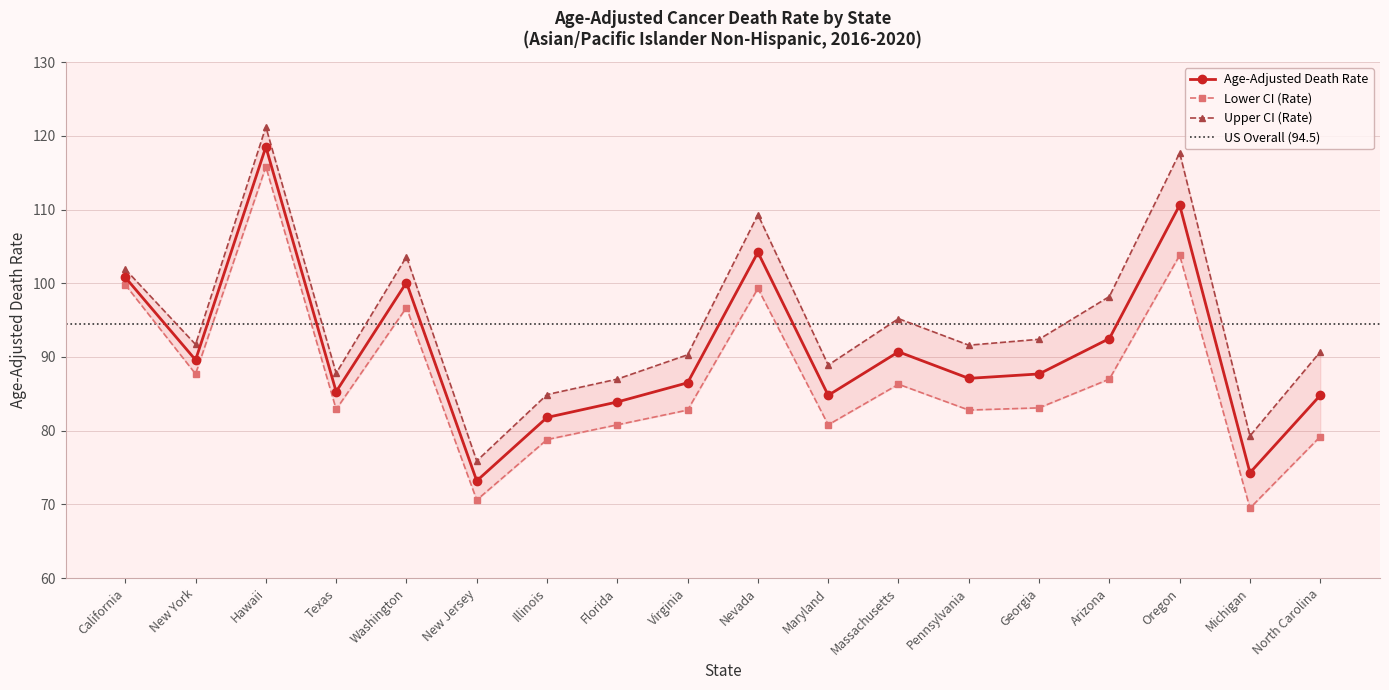

What is the label of the 7th point from the left?

Illinois